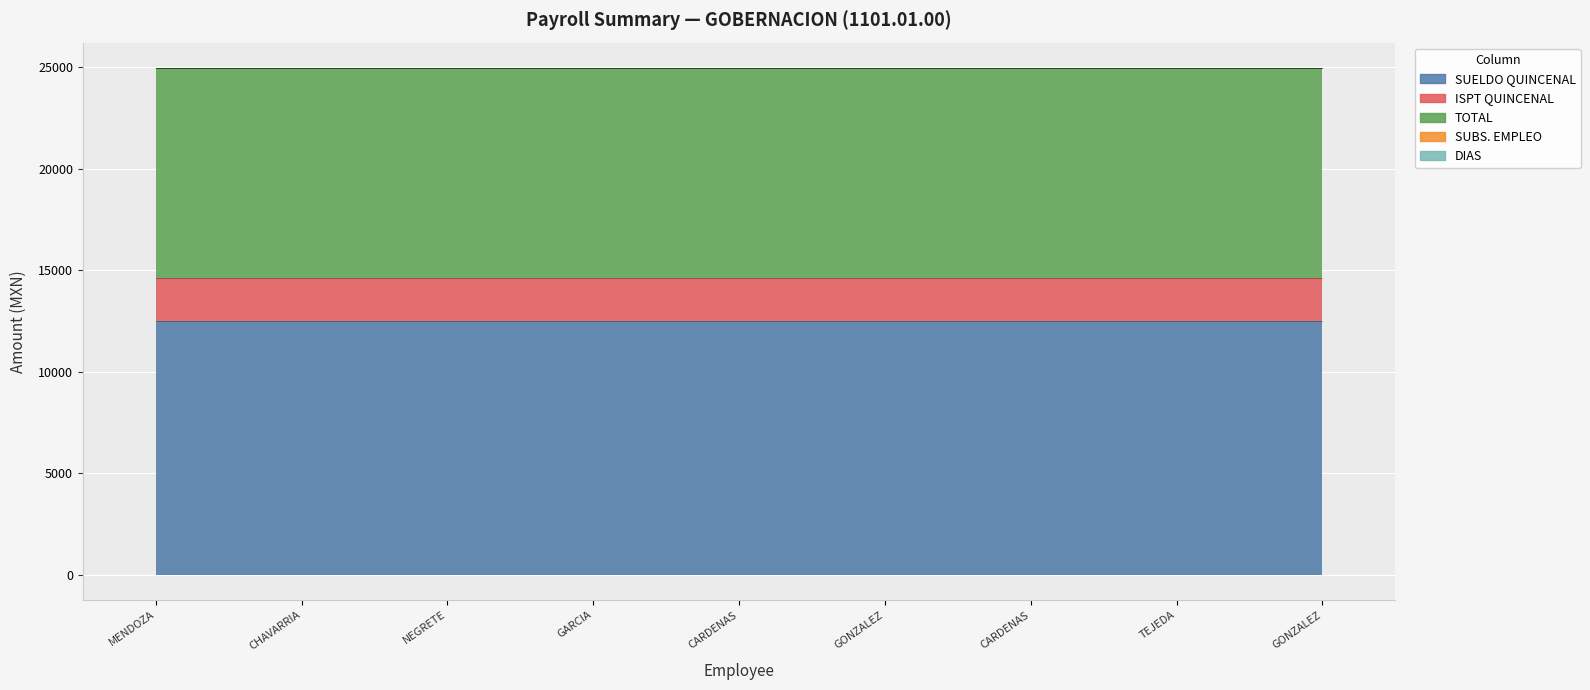

Reading left to right, list all the values displayed in this chart.

SUELDO QUINCENAL: 12480	12480	12480	12480	12480	12480	12480	12480	12480
ISPT QUINCENAL: 2160	2160	2160	2160	2160	2160	2160	2160	2160
TOTAL: 10320	10320	10320	10320	10320	10320	10320	10320	10320
SUBS. EMPLEO: 0	0	0	0	0	0	0	0	0
DIAS: 15	15	15	15	15	15	15	15	15